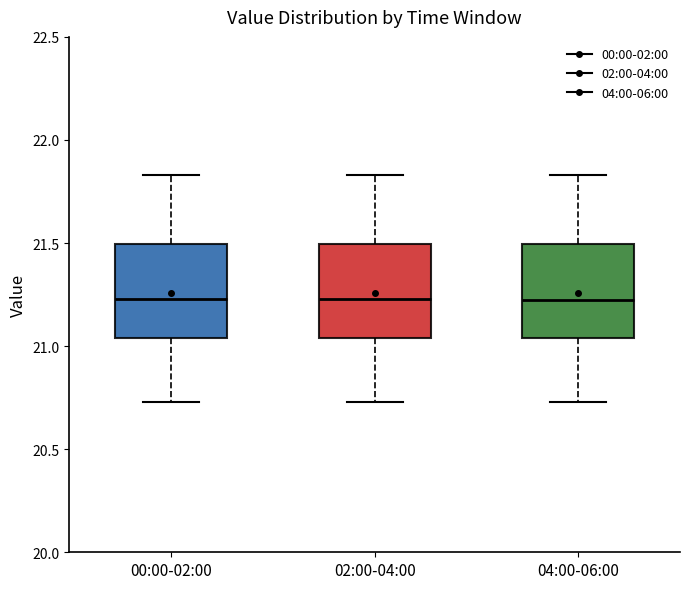

Reading left to right, read every box against the y-axis: the position of its median line, the range the box covers, and the ends of its whiskers. The values are not printed on the chart, so give them approximately, as read against the axis.

00:00-02:00: median 21.25, box 21.05 to 21.50, whiskers 20.75 to 21.85
02:00-04:00: median 21.25, box 21.05 to 21.50, whiskers 20.75 to 21.85
04:00-06:00: median 21.25, box 21.05 to 21.50, whiskers 20.75 to 21.85